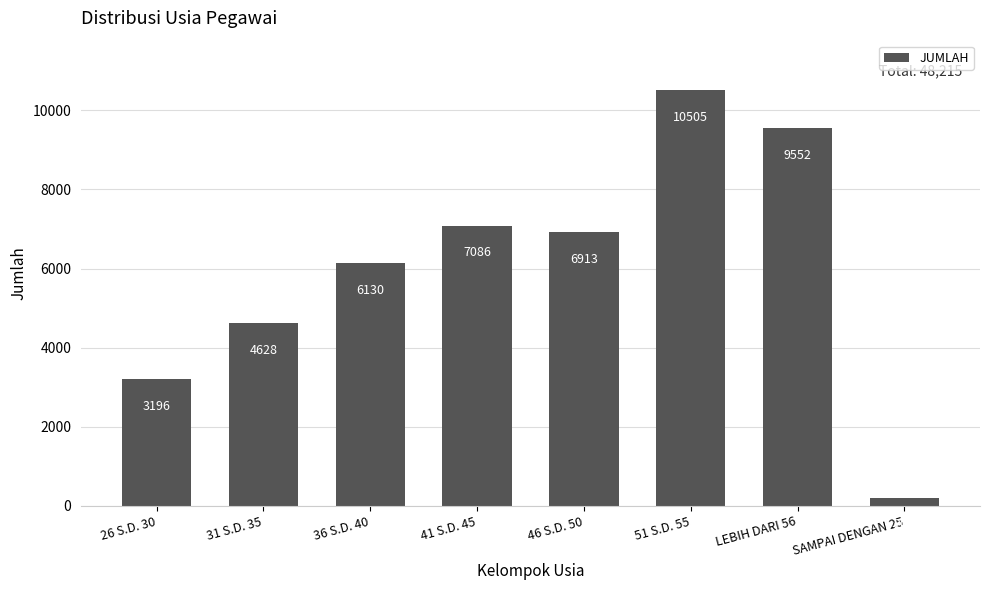

What is the change in value from 26 S.D. 30 to 46 S.D. 50?

+3717